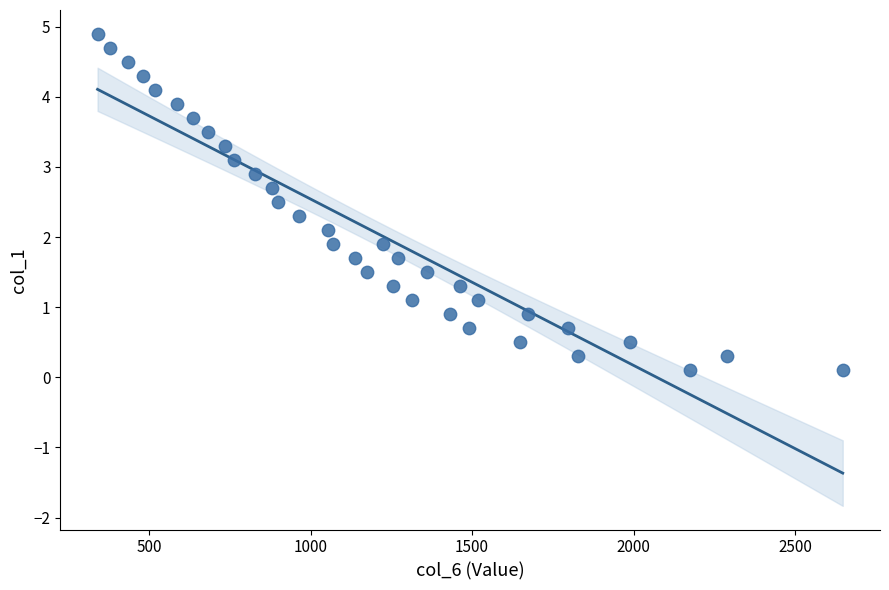

What is the range of Y values (max minus min)?

4.8